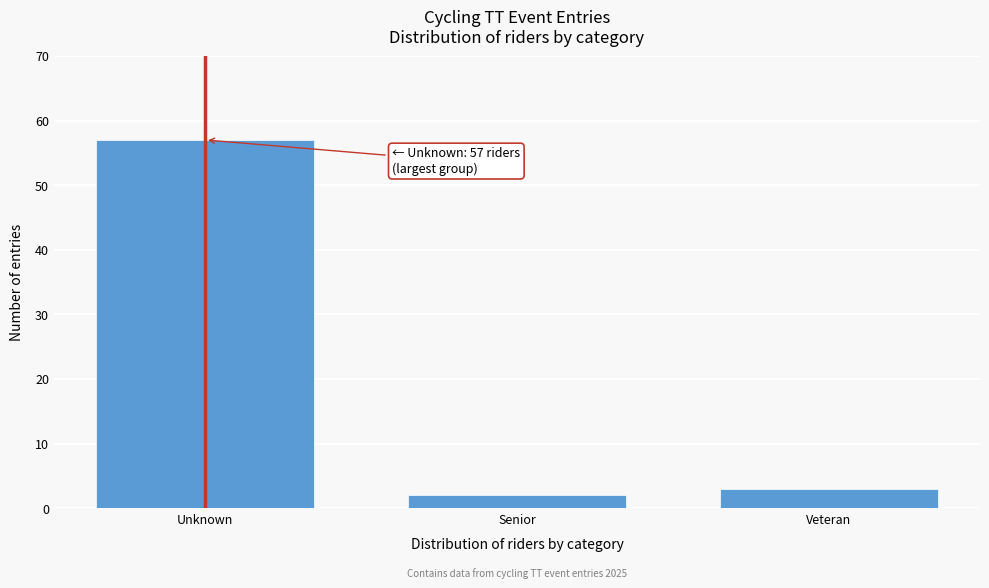

Reading left to right, what are all the values shown in this chart?

Unknown=57	Senior=2	Veteran=3